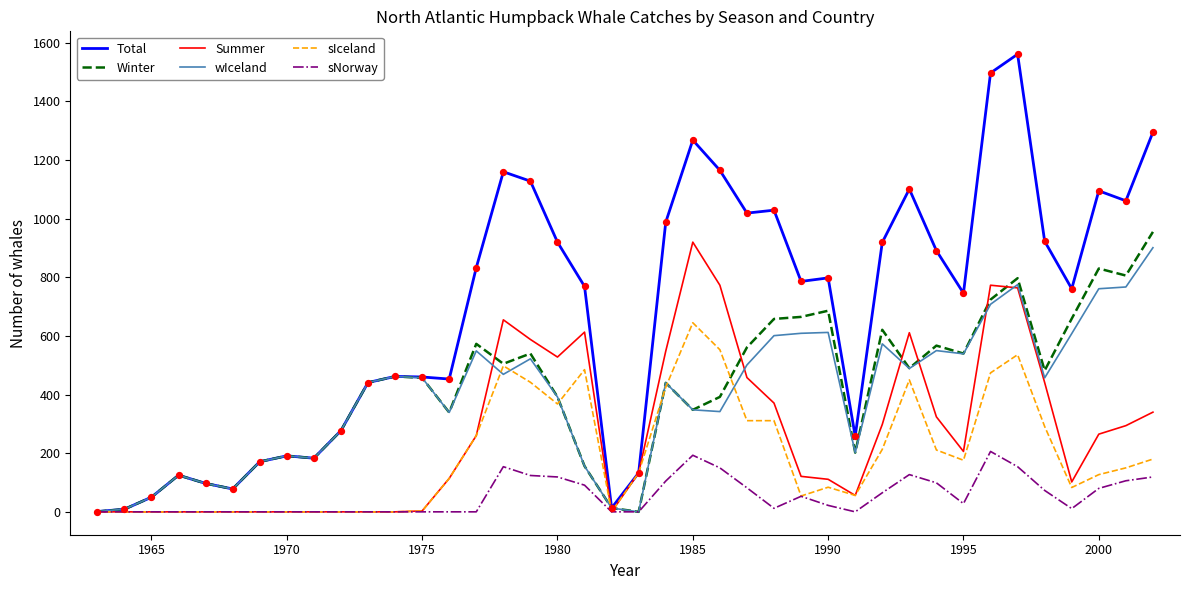

Which series has the largest total across all categories?

Total